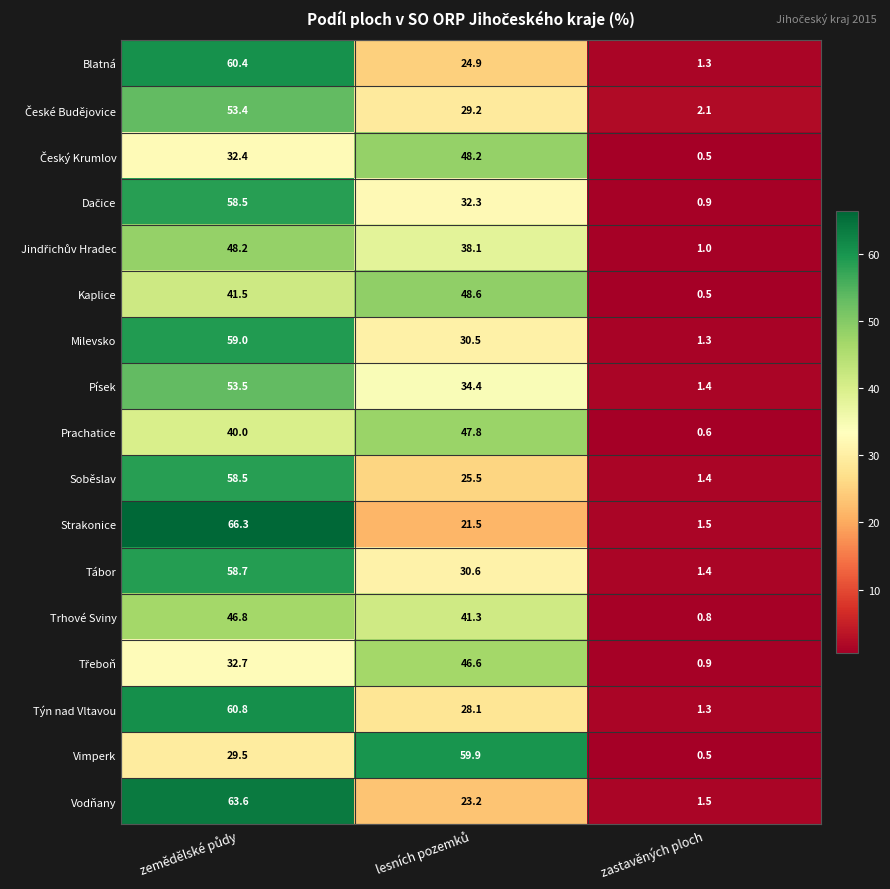

At how many categories does at least one series exceed 31?

2